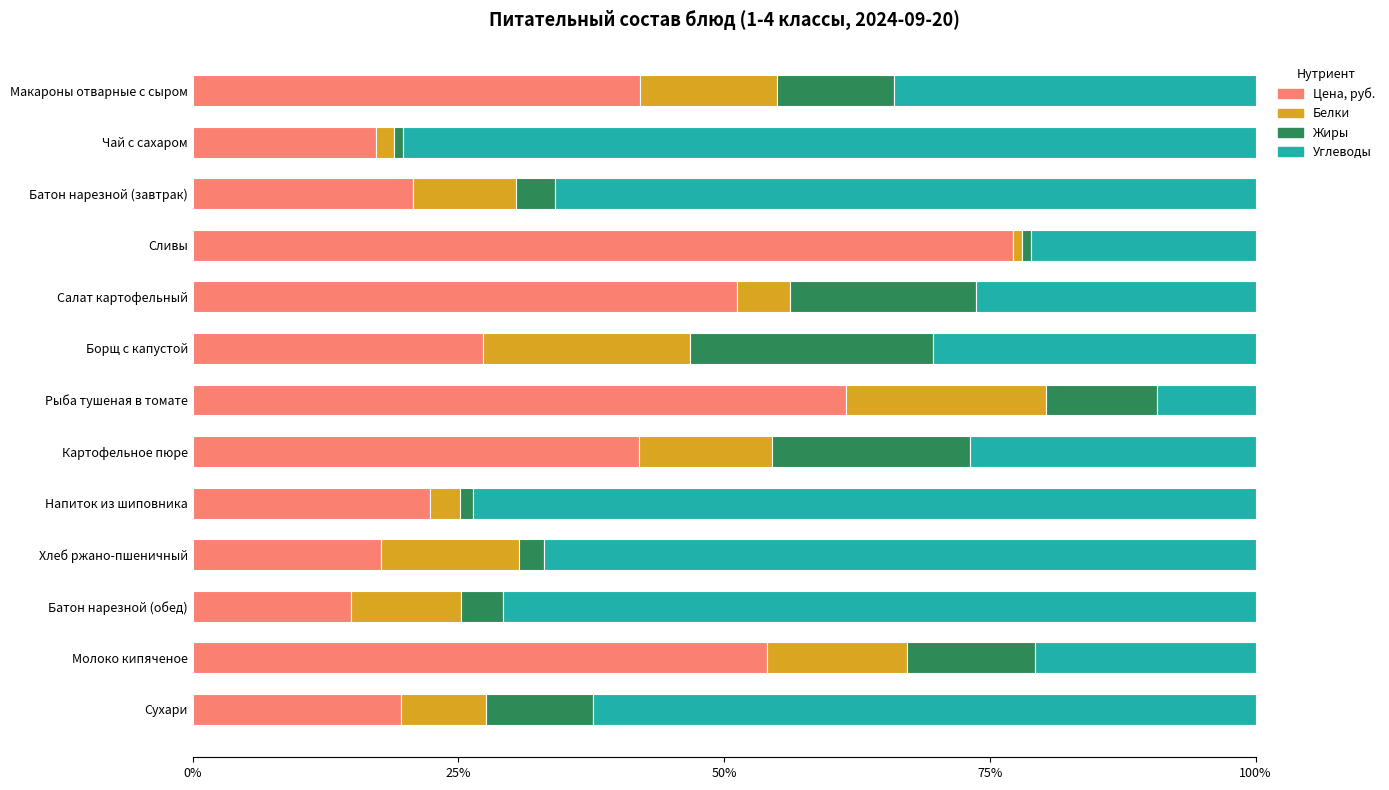

What is the total value across all series at Картофельное пюре?

100.0